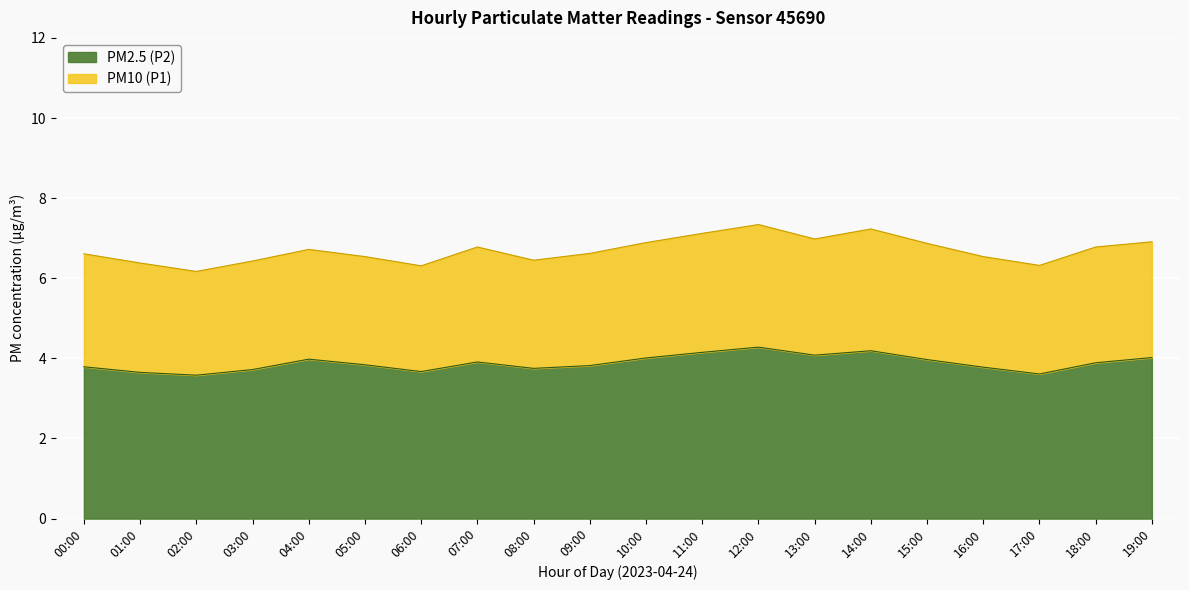

Where is PM10 (P1) nearest to the value 6?

02:00